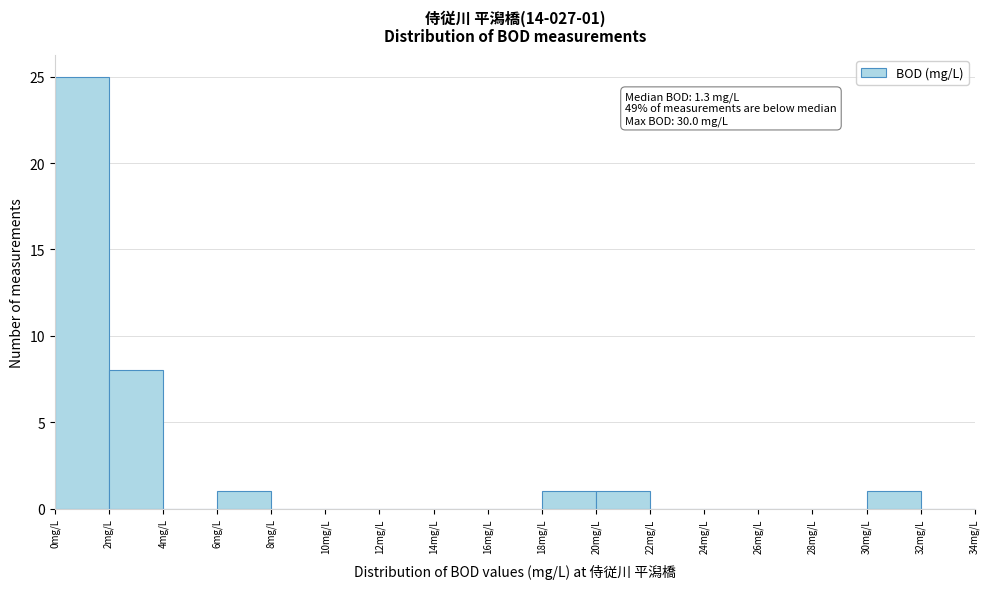

Which range on the x-axis has the tallest bar?

0 to 2